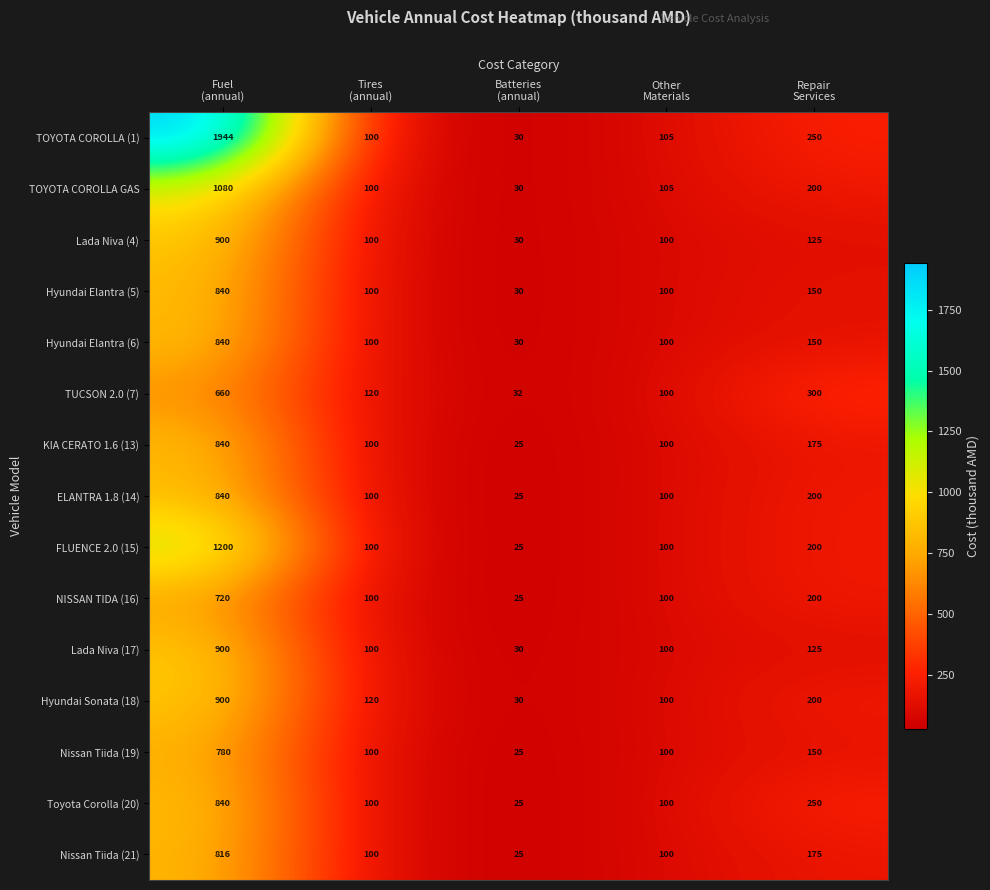

Which series has the widest spread of values?

TOYOTA COROLLA (1)